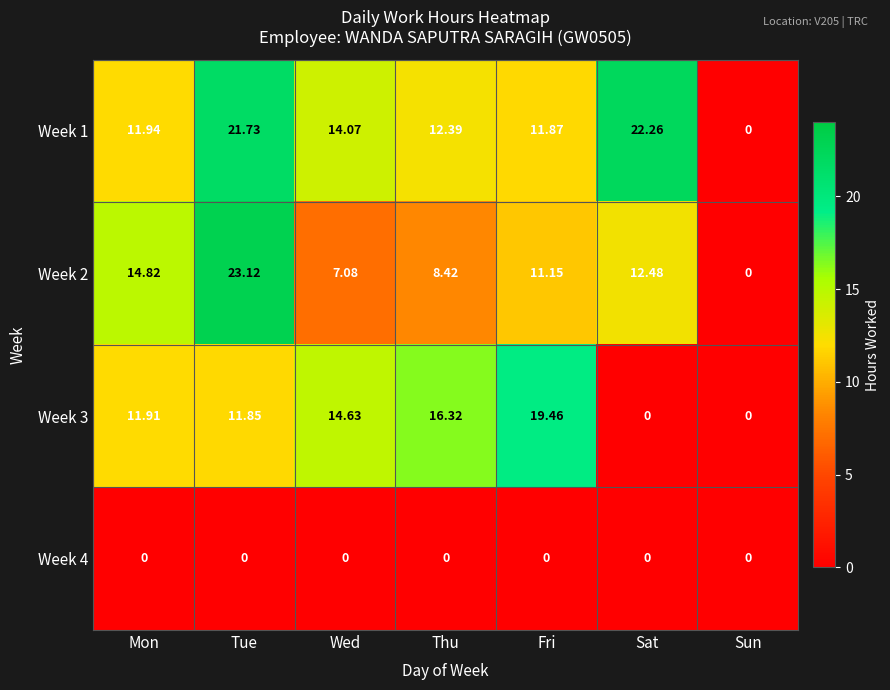

Where is Week 3 nearest to the value 9?

Tue